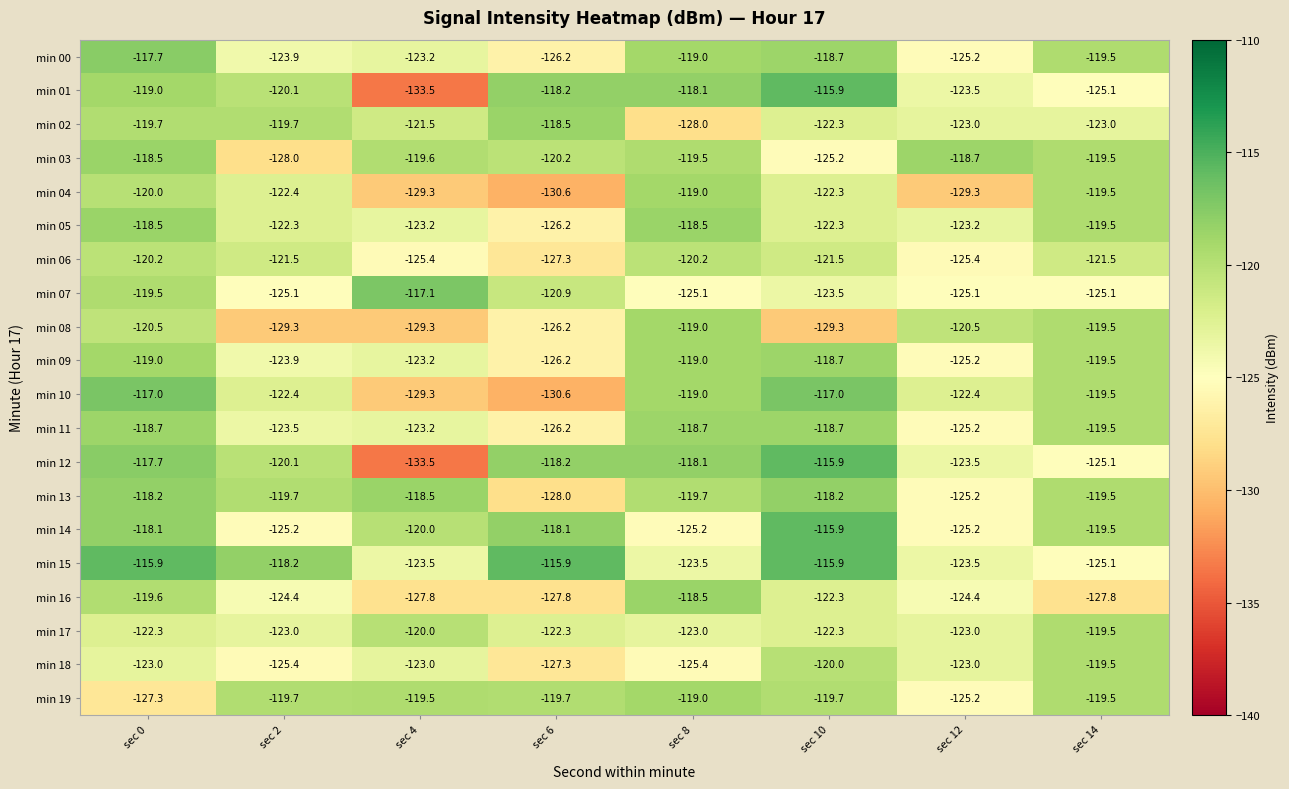

How many data points does each series have?

8